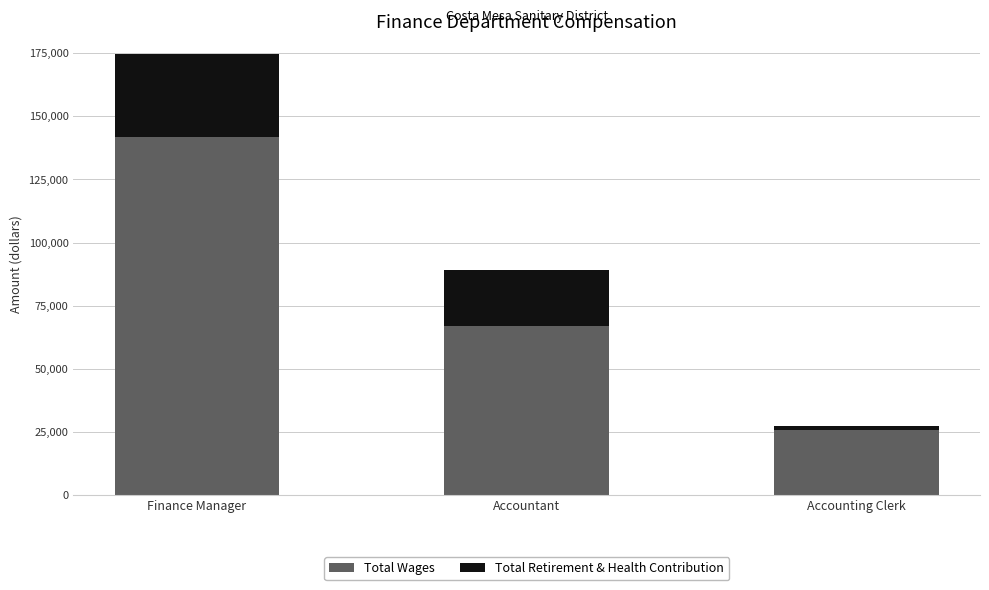

At which category is the sum across all series the highest?

Finance Manager